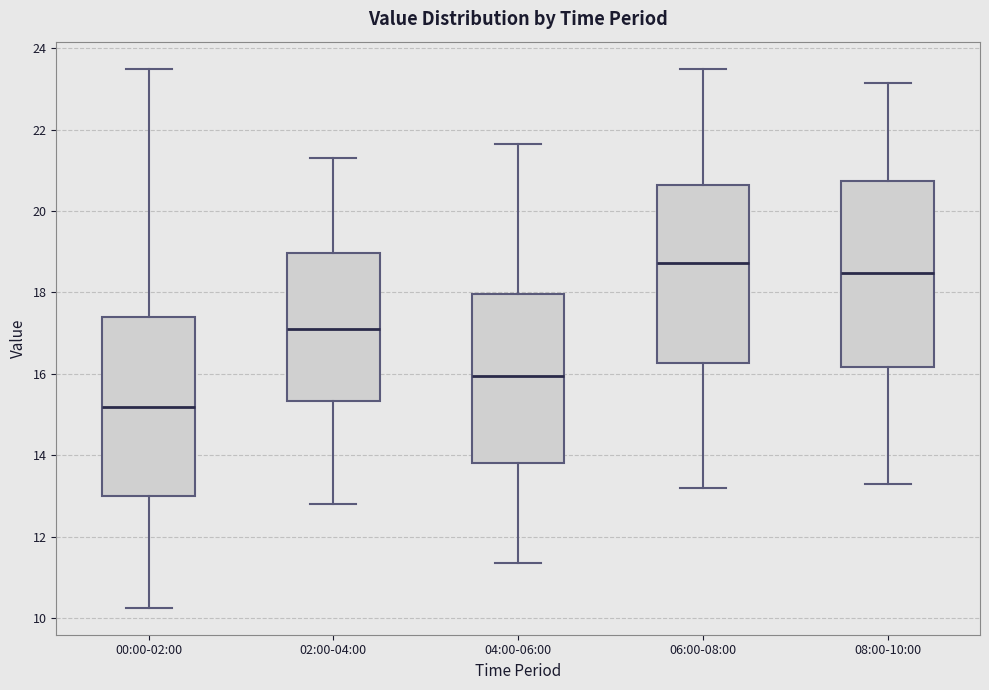

Reading left to right, transcribe this box plot: for each box, give where its median line is, the range the box spans, and where its two whiskers end, as read against the y-axis. The values are not printed on the chart, so give them approximately, as read against the axis.

00:00-02:00: median 15.2, box 13.0 to 17.4, whiskers 10.2 to 23.4
02:00-04:00: median 17.2, box 15.4 to 19.0, whiskers 12.8 to 21.4
04:00-06:00: median 16.0, box 13.8 to 18.0, whiskers 11.4 to 21.6
06:00-08:00: median 18.8, box 16.2 to 20.6, whiskers 13.2 to 23.6
08:00-10:00: median 18.4, box 16.2 to 20.8, whiskers 13.4 to 23.2